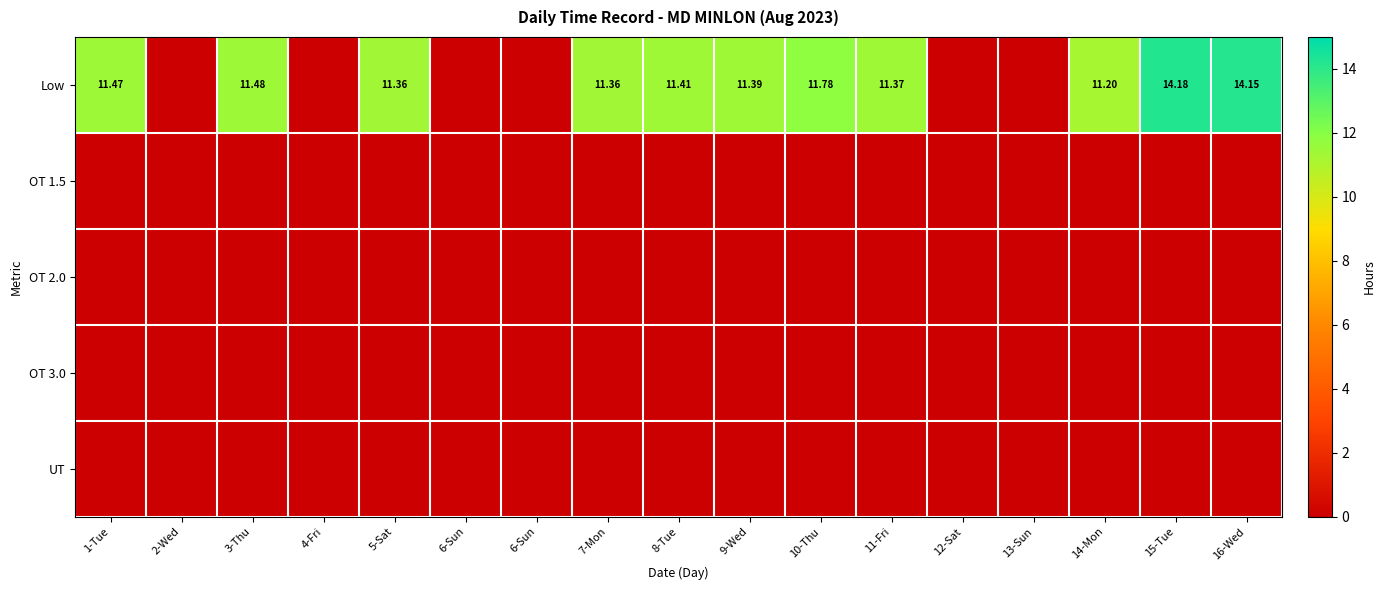

The Low series shows 8.1 at 12-Sat. True or false?

False